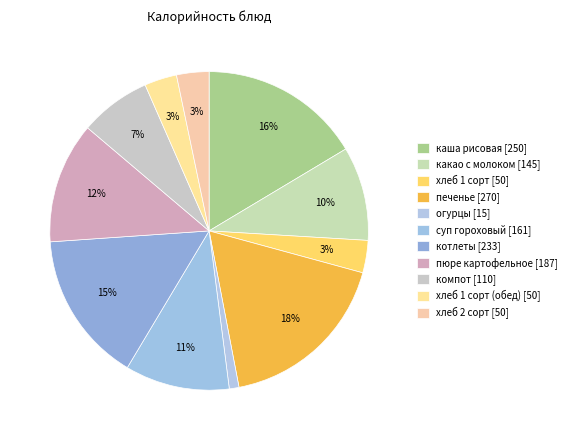

How many slices are in this pie chart?

11